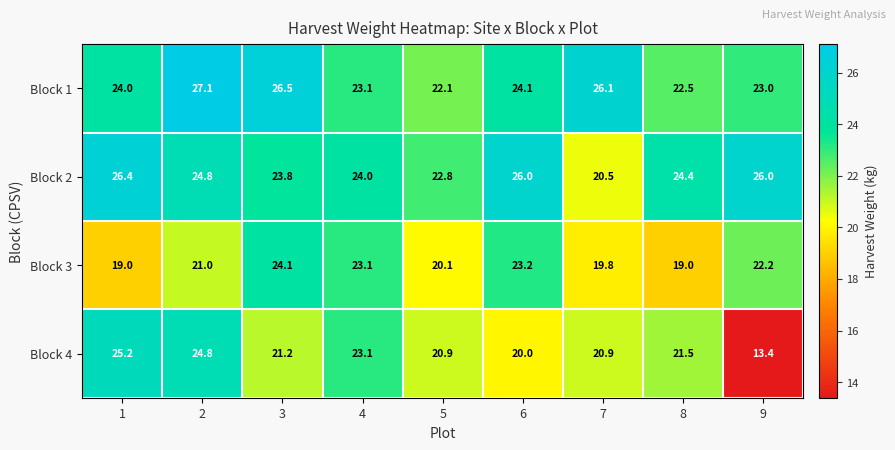

What is the difference between the Block 4 values at 4 and 6?

3.1